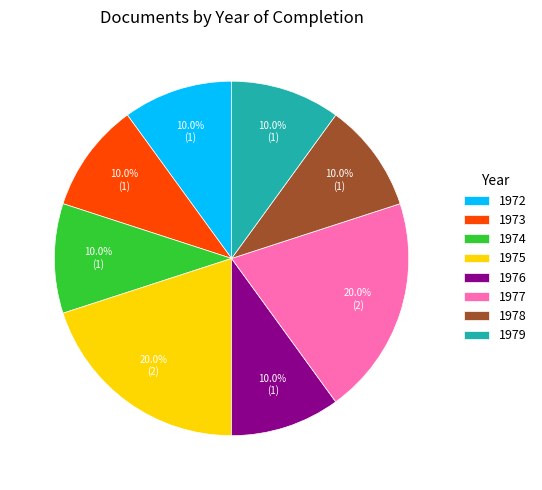

Combined, do 1976 and 1975 account for over 50%?

No